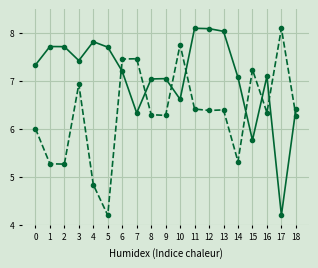

What is the difference between the highest and lowest values at 7?

1.1